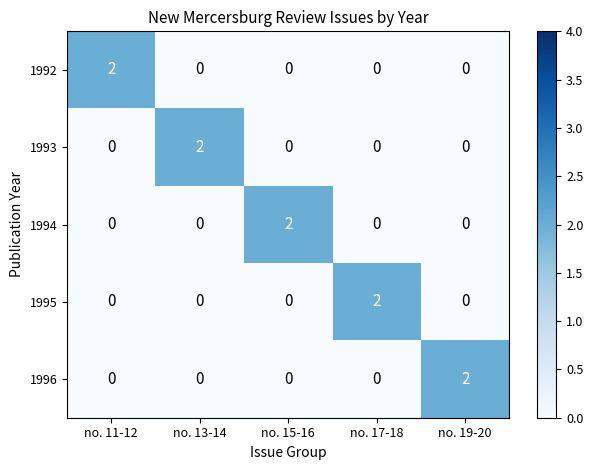

Reading left to right, transcribe all the data shown in this chart.

1992: 2	0	0	0	0
1993: 0	2	0	0	0
1994: 0	0	2	0	0
1995: 0	0	0	2	0
1996: 0	0	0	0	2